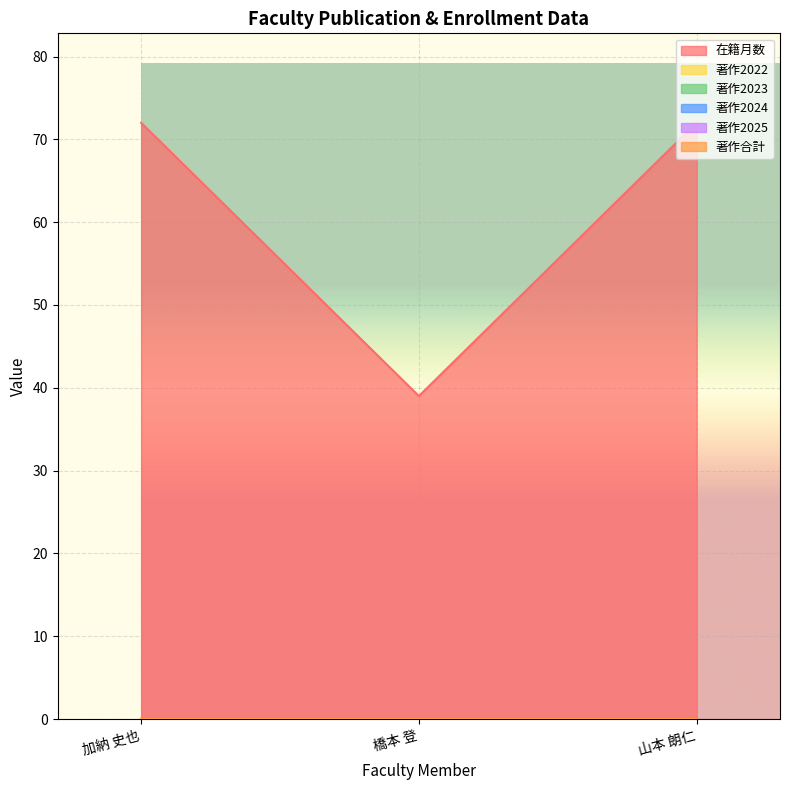

What is the label of the 3rd point from the right?

加納 史也